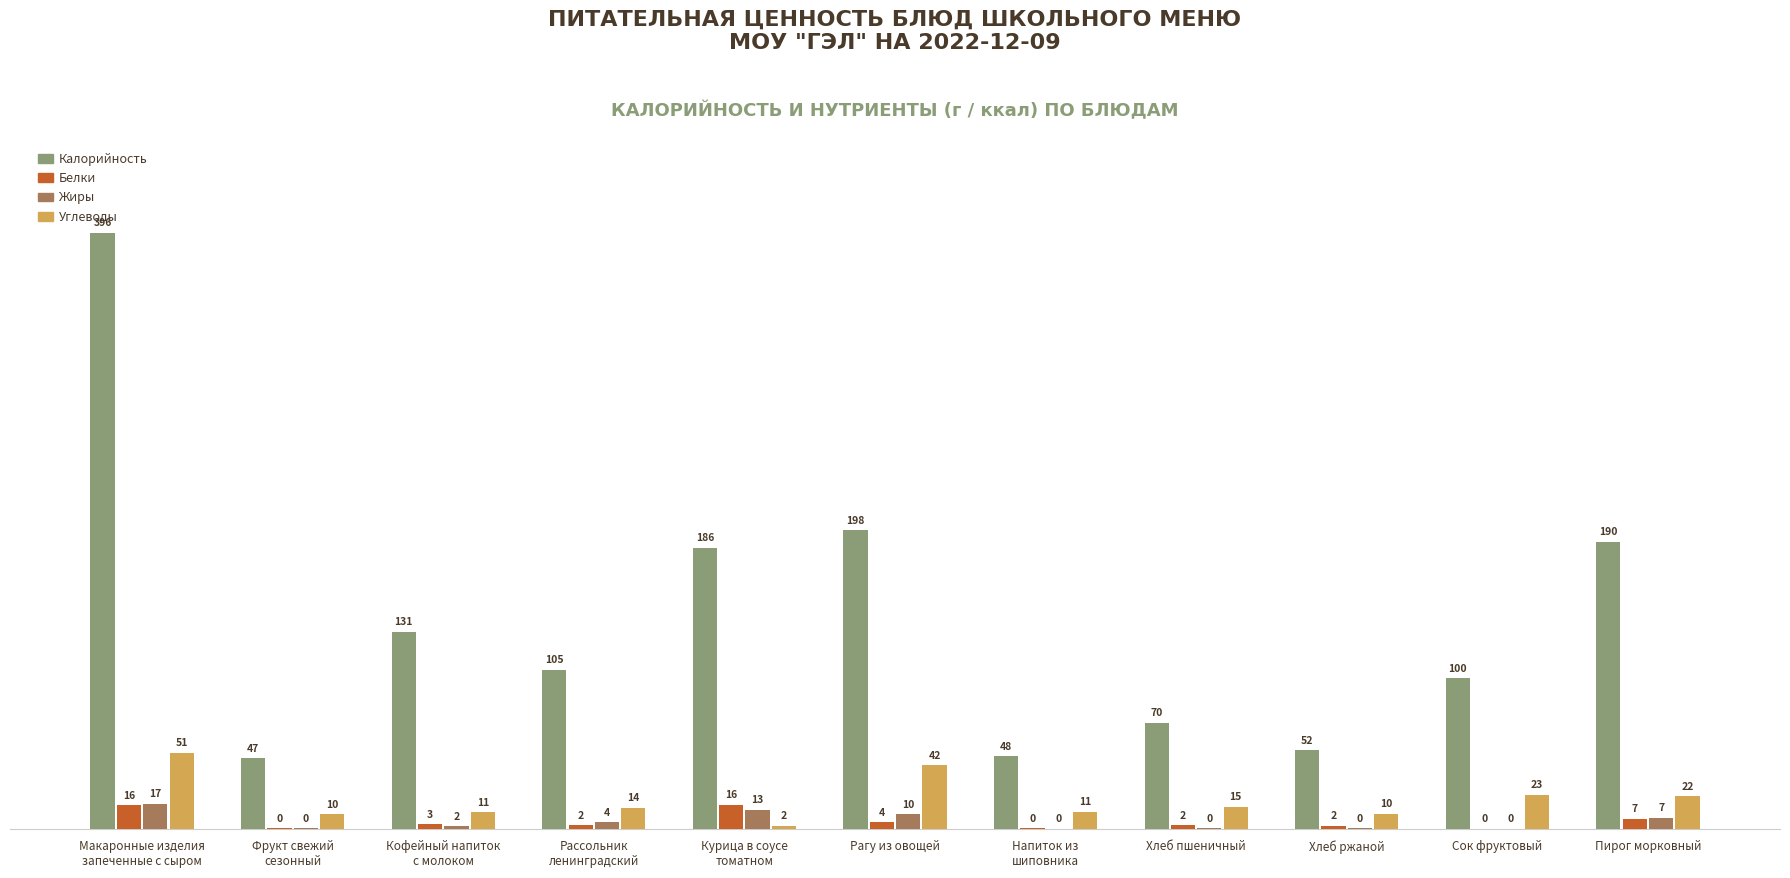

Is the value of Жиры at Хлеб ржаной greater than the value of Углеводы at Фрукт свежий
сезонный?

No